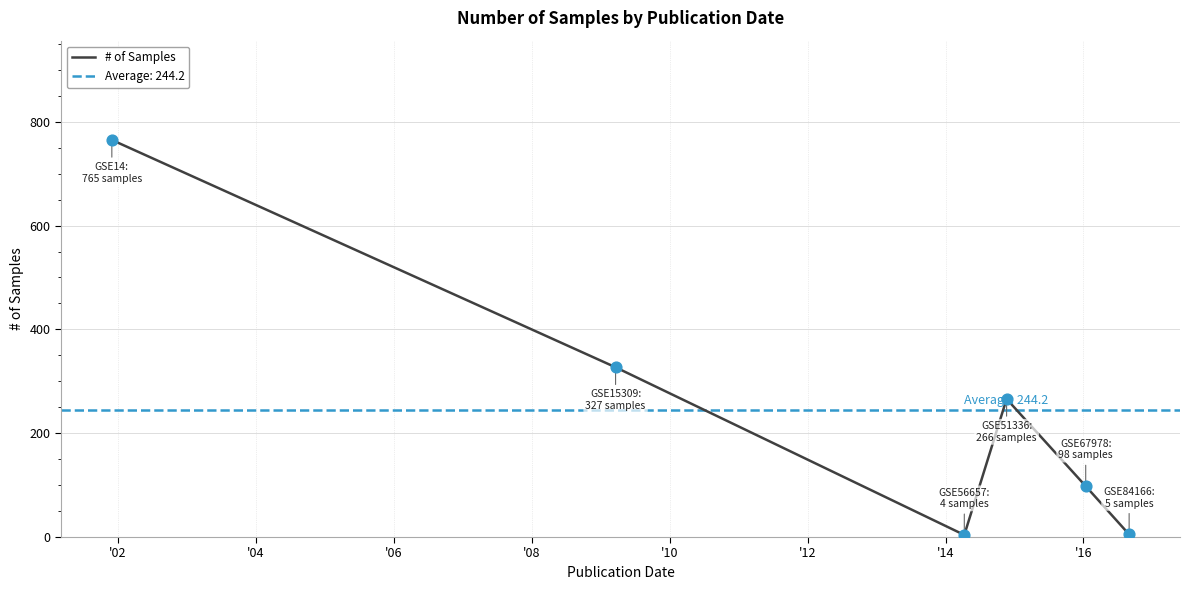

What is the maximum value for # of Samples?

765